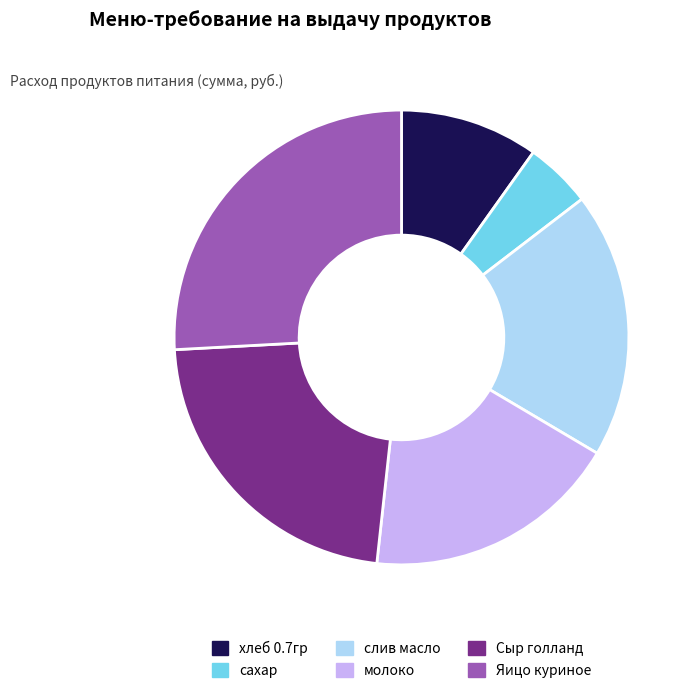

Which slice is the smallest?

сахар